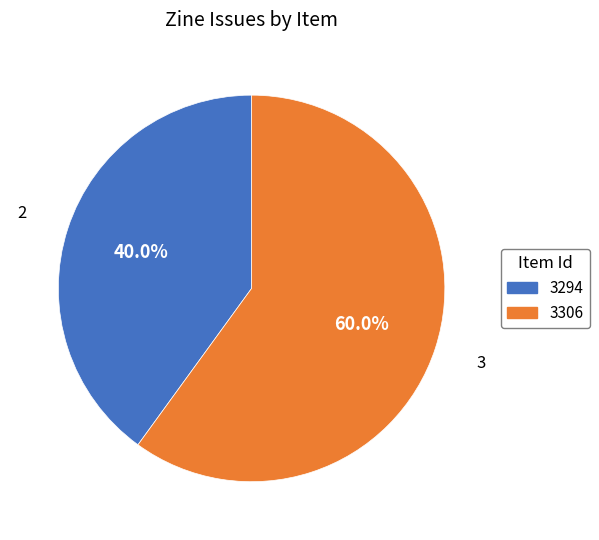

What percentage is the 3306 slice, to the nearest percent?

60%